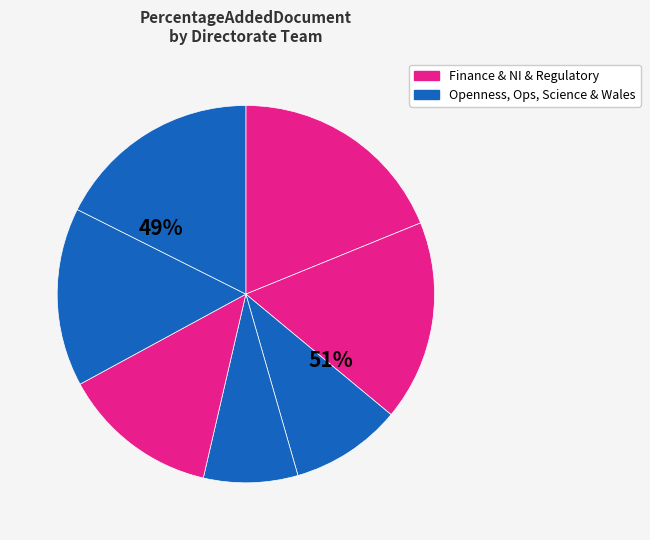

Is it true that Northern Ireland & Organisational Dev. is 6% of the pie?

False